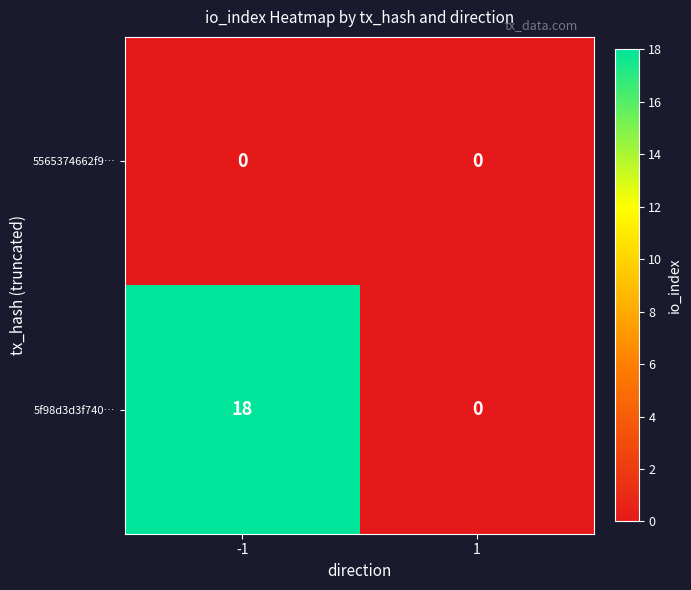

Which series has the widest spread of values?

5f98d3d3f740…